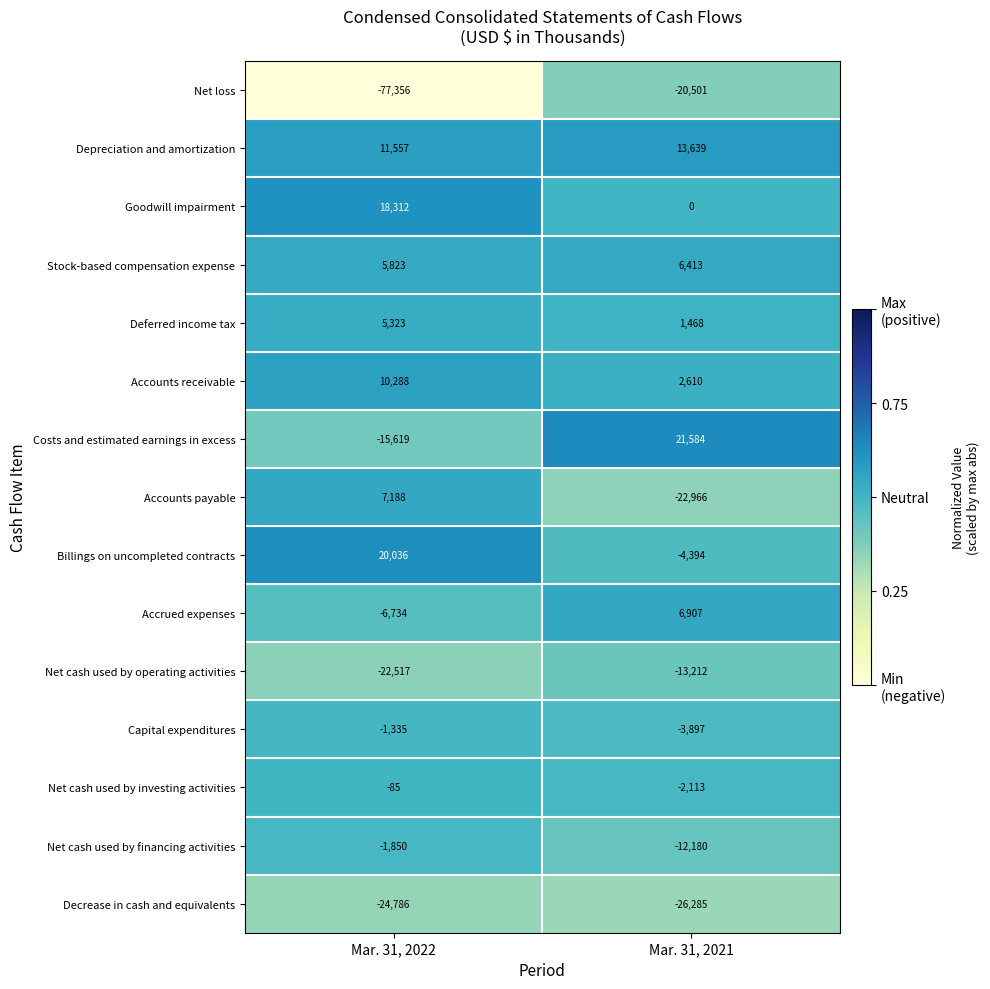

What is the difference between the highest and lowest values at Mar. 31, 2021?

47869